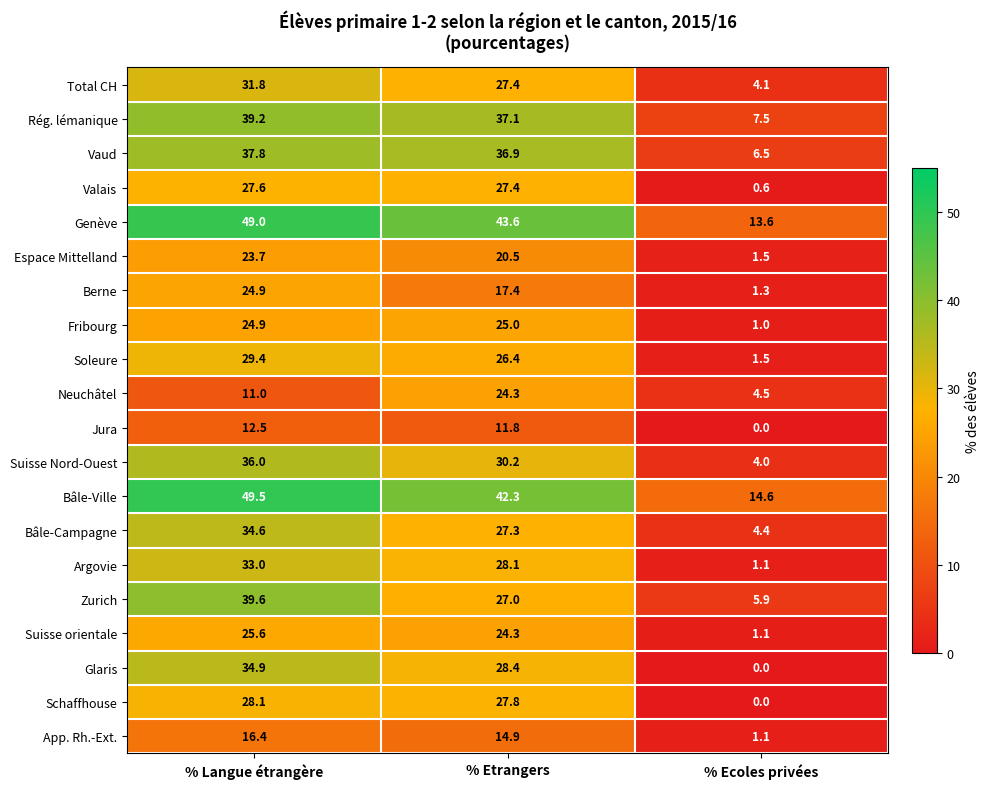

Is it true that Bâle-Campagne equals 4.4 at % Ecoles privées?

True